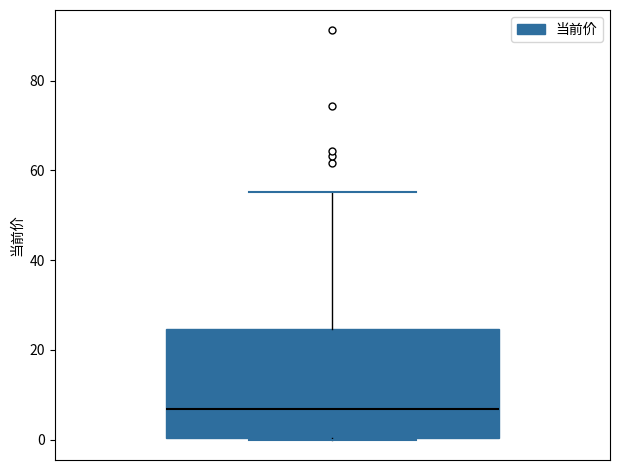

Transcribe this box plot: give where the median line is, the range the box spans, and where the two whiskers end, as read against the y-axis. The values are not printed on the chart, so give them approximately, as read against the axis.

median 6, box 0 to 24, whiskers 0 to 56